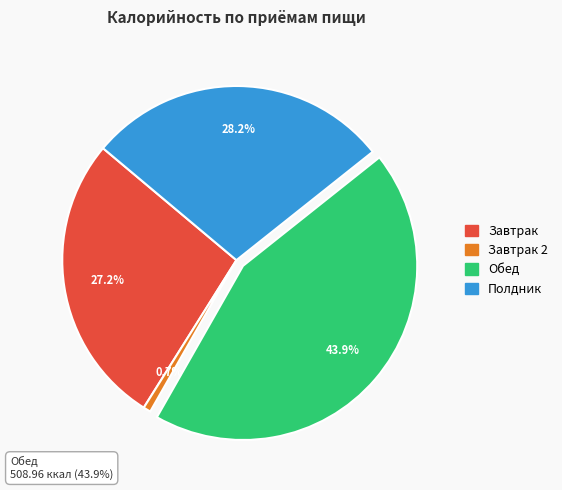

What is the total percentage of Обед and Завтрак 2?

44.6%